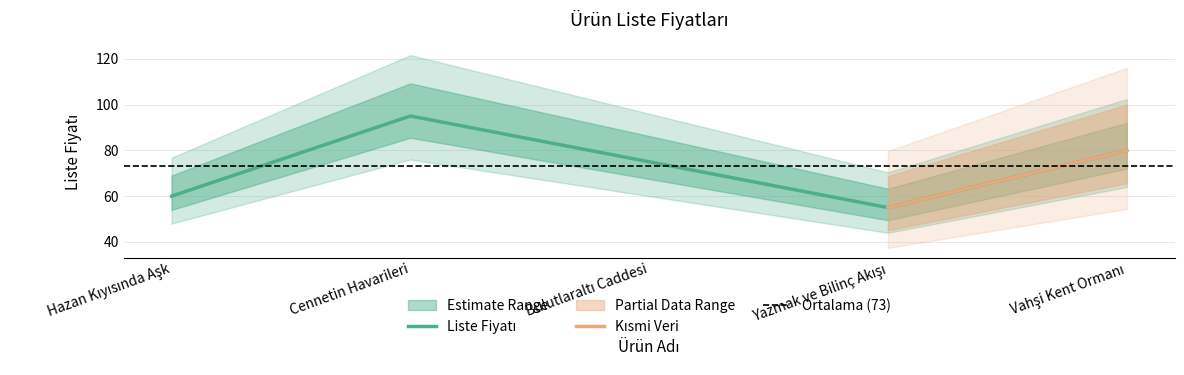

Count the values in the range 60 to 80.

3